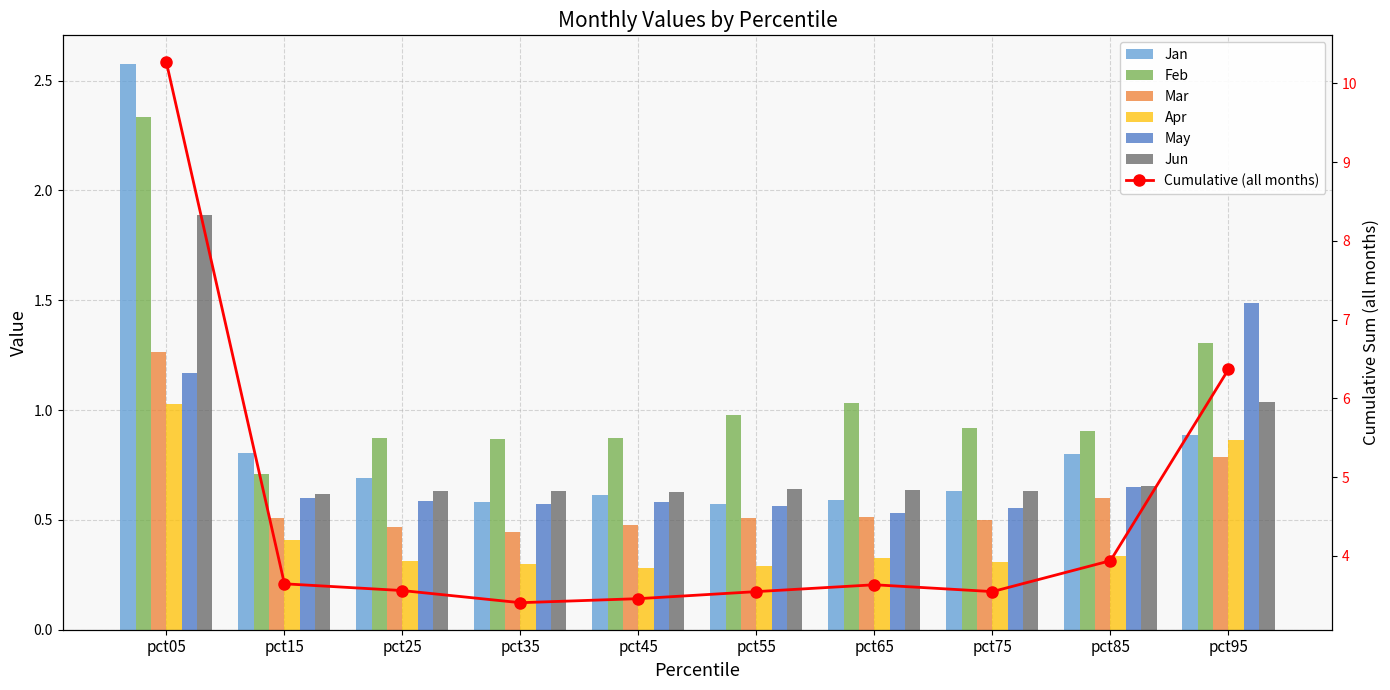

Reading left to right, list all the values displayed in this chart.

Jan: 2.6	0.8	0.7	0.6	0.6	0.6	0.6	0.6	0.8	0.9
Feb: 2.3	0.7	0.9	0.9	0.9	1.0	1.0	0.9	0.9	1.3
Mar: 1.3	0.5	0.5	0.4	0.5	0.5	0.5	0.5	0.6	0.8
Apr: 1.0	0.4	0.3	0.3	0.3	0.3	0.3	0.3	0.3	0.9
May: 1.2	0.6	0.6	0.6	0.6	0.6	0.5	0.6	0.6	1.5
Jun: 1.9	0.6	0.6	0.6	0.6	0.6	0.6	0.6	0.7	1.0